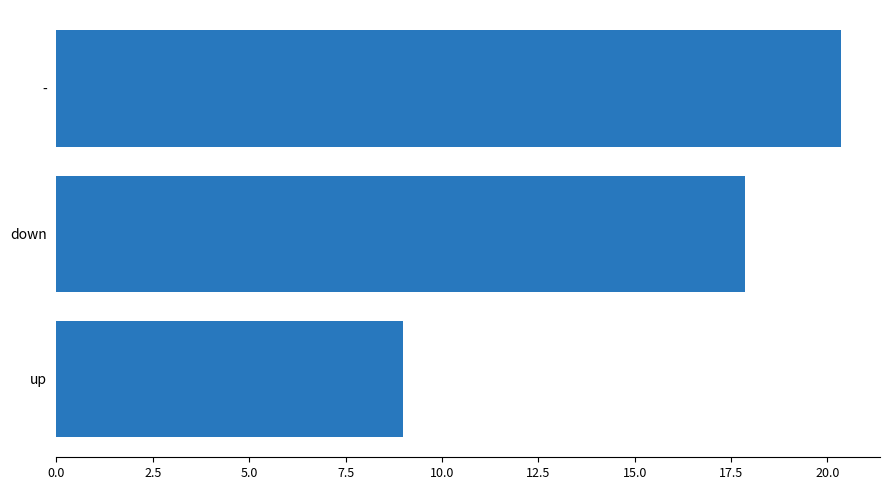

Rank the categories by value from lowest to highest.

up, down, -